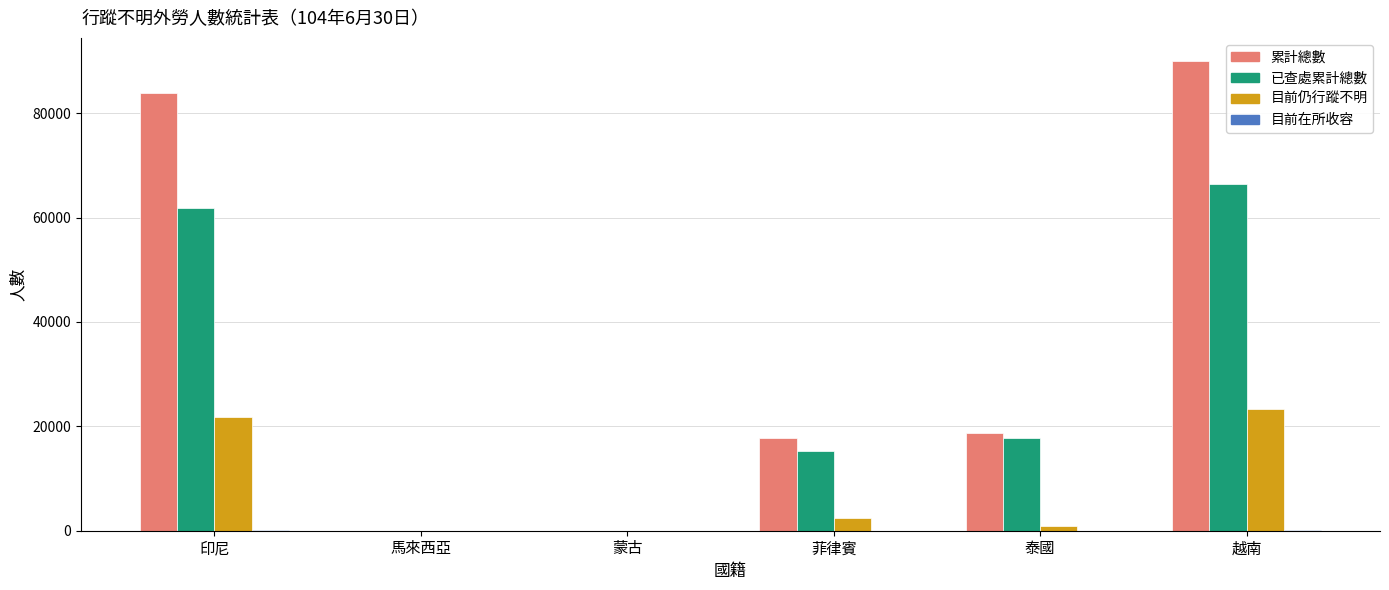

Which series changed the most between 印尼 and 菲律賓?

累計總數